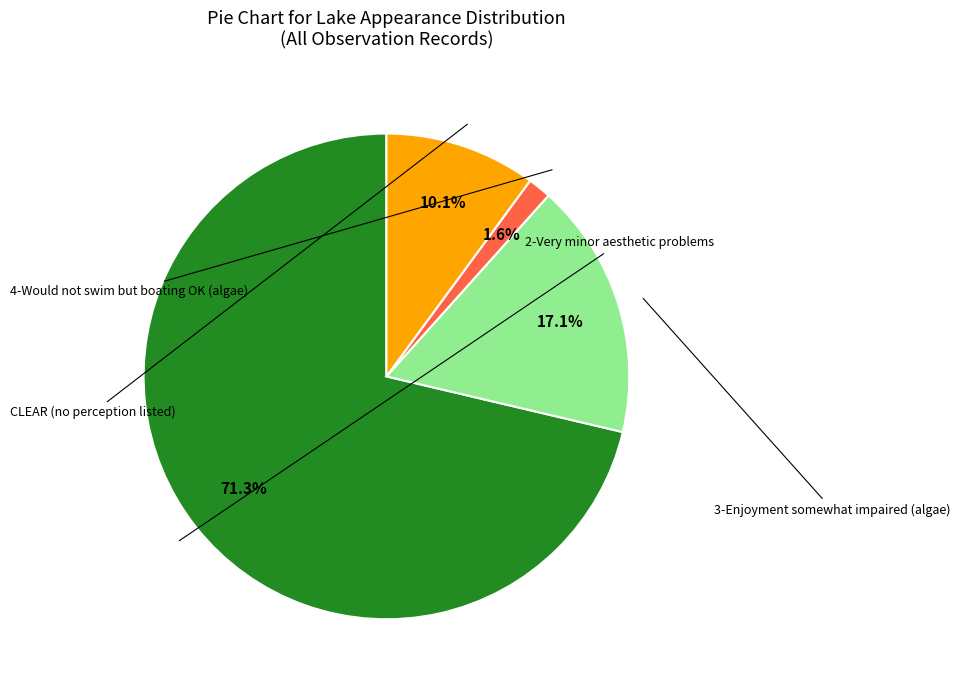

Is there any slice that represents more than half of the pie?

Yes